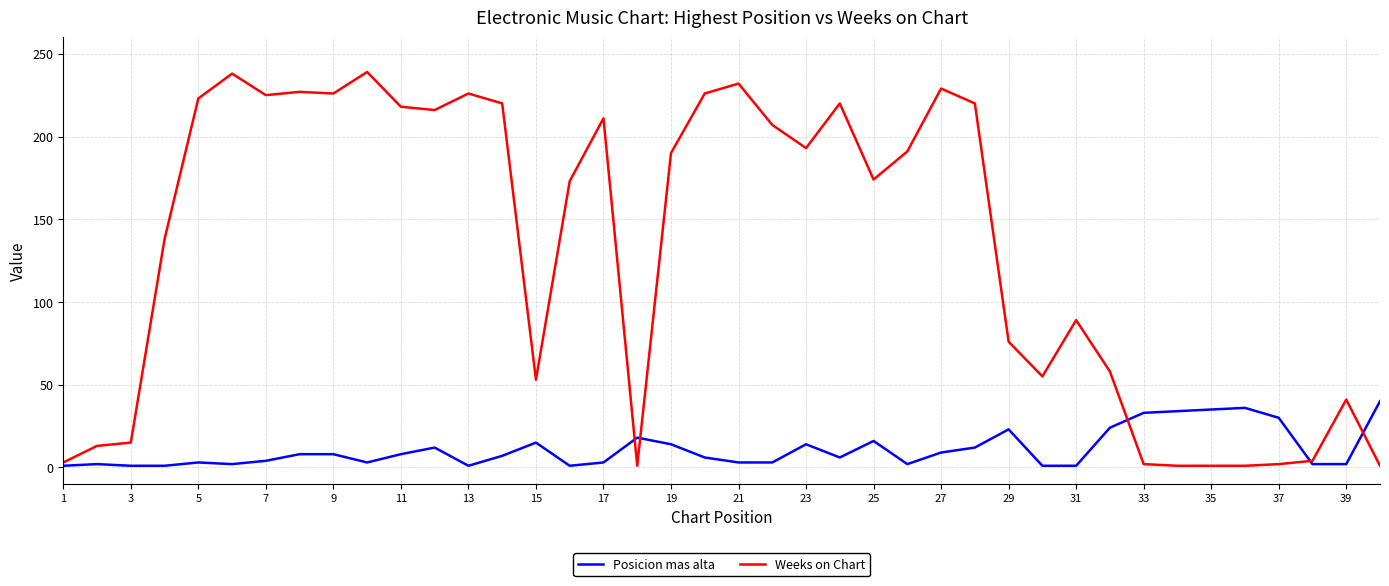

Which series has the largest total across all categories?

Weeks on Chart